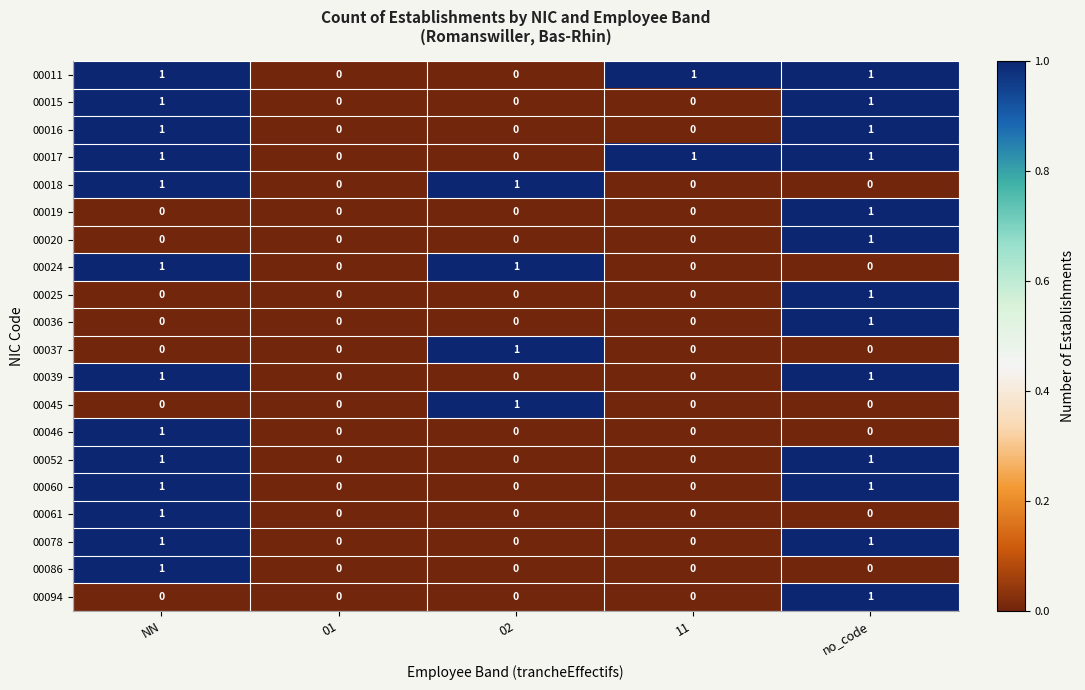

What is the spread (max minus min) of values at 11?

1